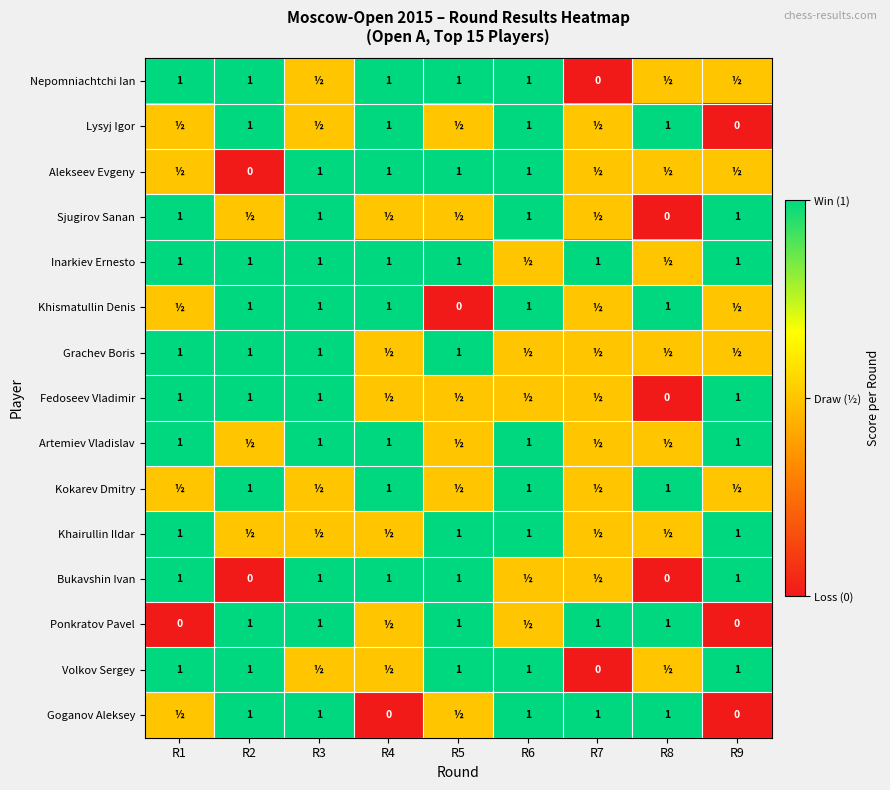

The value of Volkov Sergey at R2 is 0.3. True or false?

False